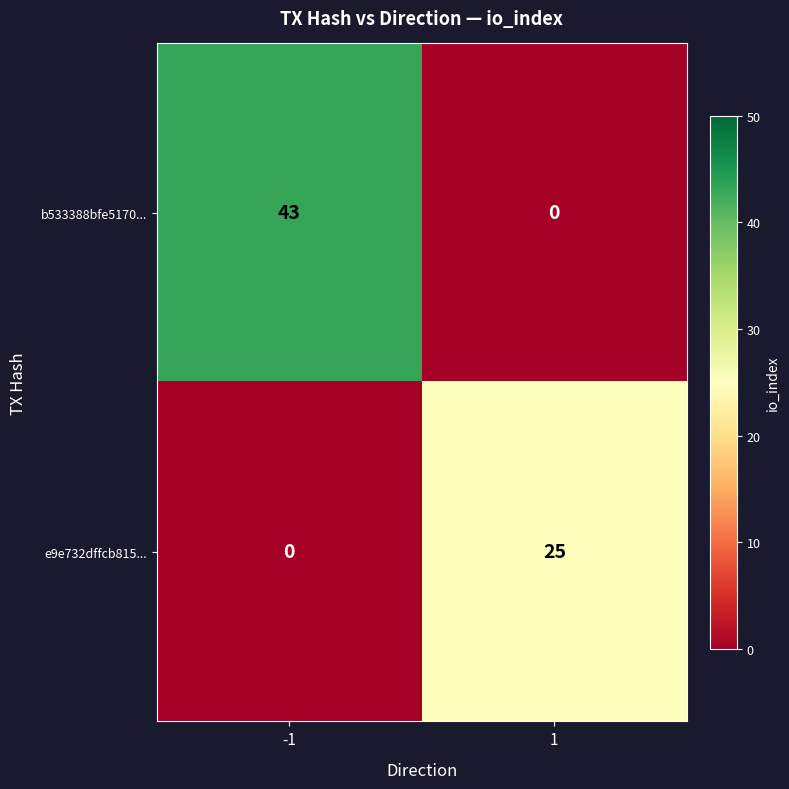

Which series has the largest total across all categories?

b533388bfe5170...